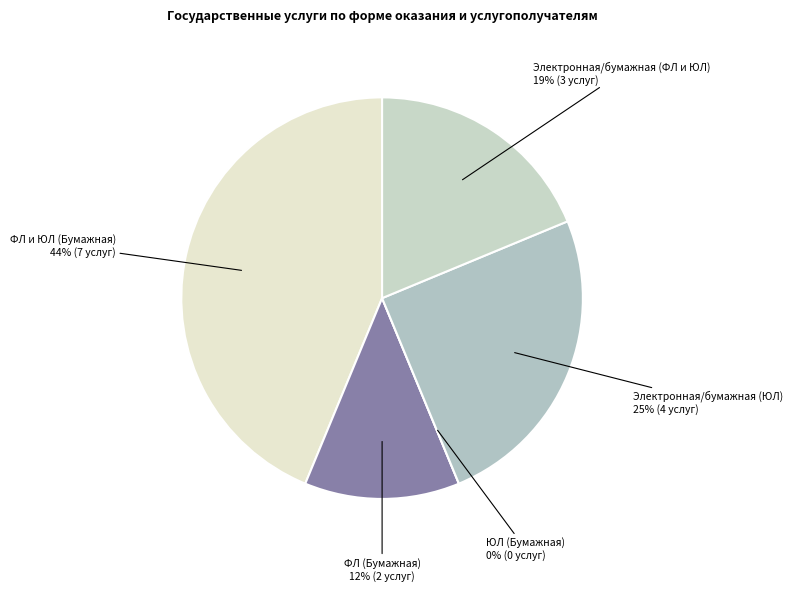

How many segments does this pie chart have?

5